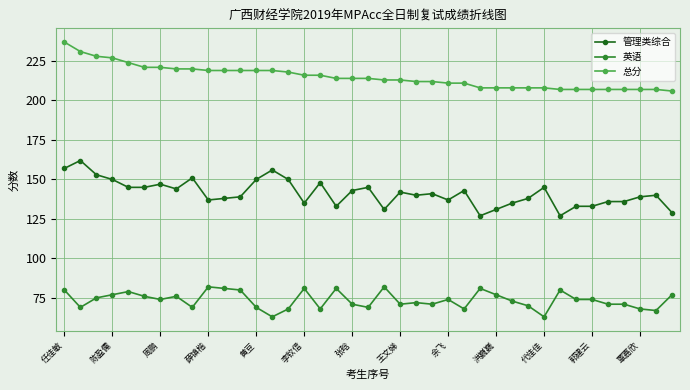

At how many categories does at least one series exceed 128?

39